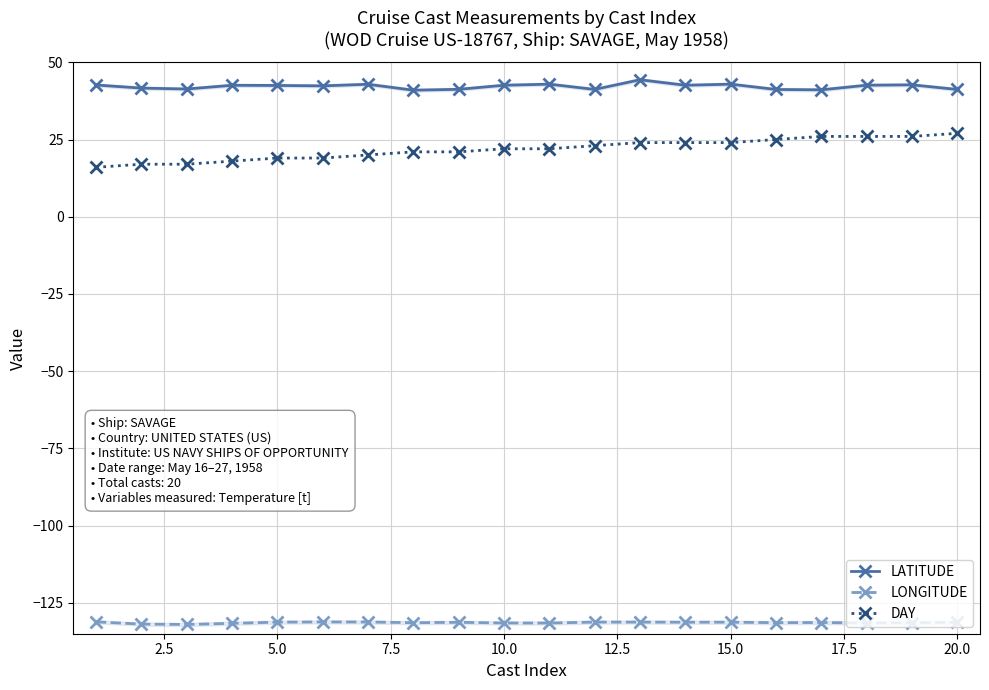

What is the value of the DAY point at the 20th from the left?

27.0